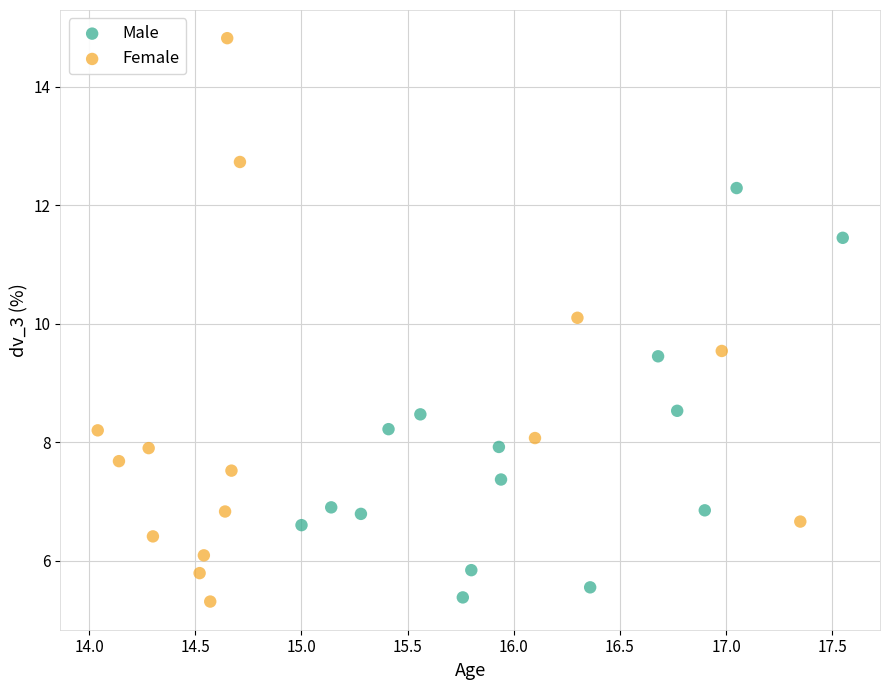

Which series has the largest Y range (max minus min)?

Female